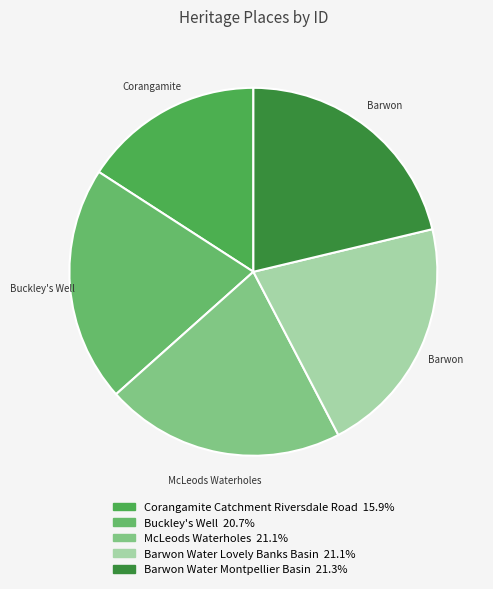

Is there any slice that represents more than half of the pie?

No